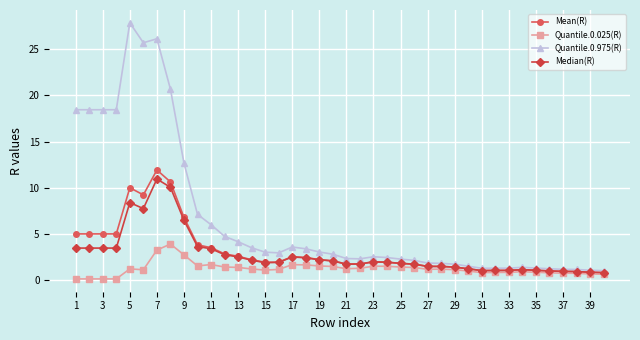

True or false: Quantile.0.025(R) has more than 0 points higher than both neighbors.

True